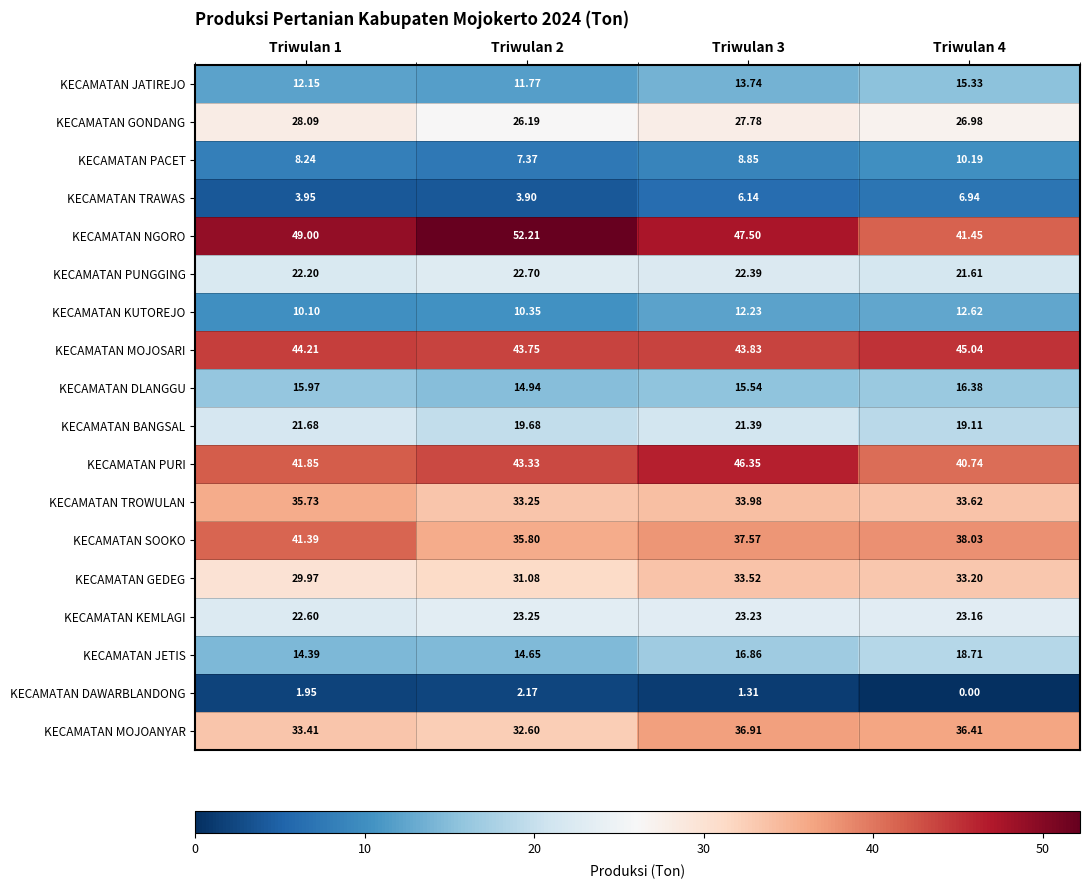

Rank the series by their maximum value, from highest to lowest.

KECAMATAN NGORO, KECAMATAN PURI, KECAMATAN MOJOSARI, KECAMATAN SOOKO, KECAMATAN MOJOANYAR, KECAMATAN TROWULAN, KECAMATAN GEDEG, KECAMATAN GONDANG, KECAMATAN KEMLAGI, KECAMATAN PUNGGING, KECAMATAN BANGSAL, KECAMATAN JETIS, KECAMATAN DLANGGU, KECAMATAN JATIREJO, KECAMATAN KUTOREJO, KECAMATAN PACET, KECAMATAN TRAWAS, KECAMATAN DAWARBLANDONG